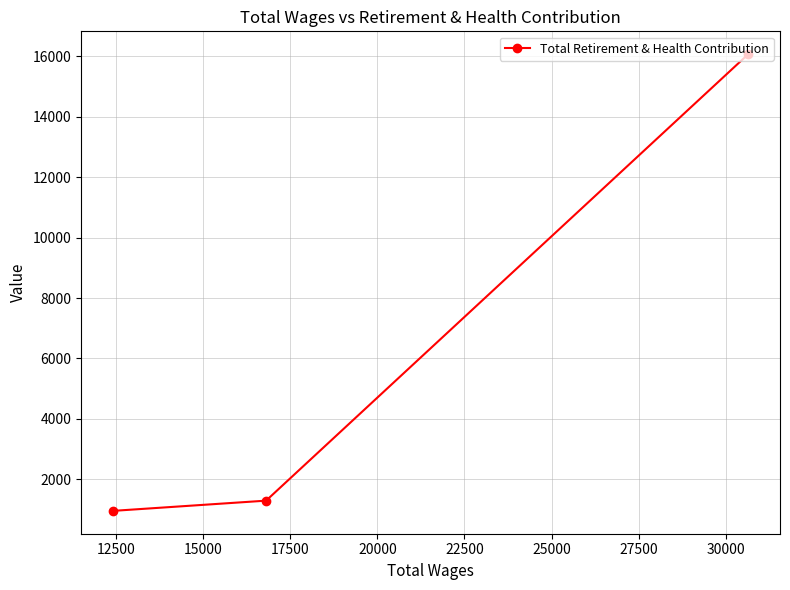

What is the sum of all values?

18324